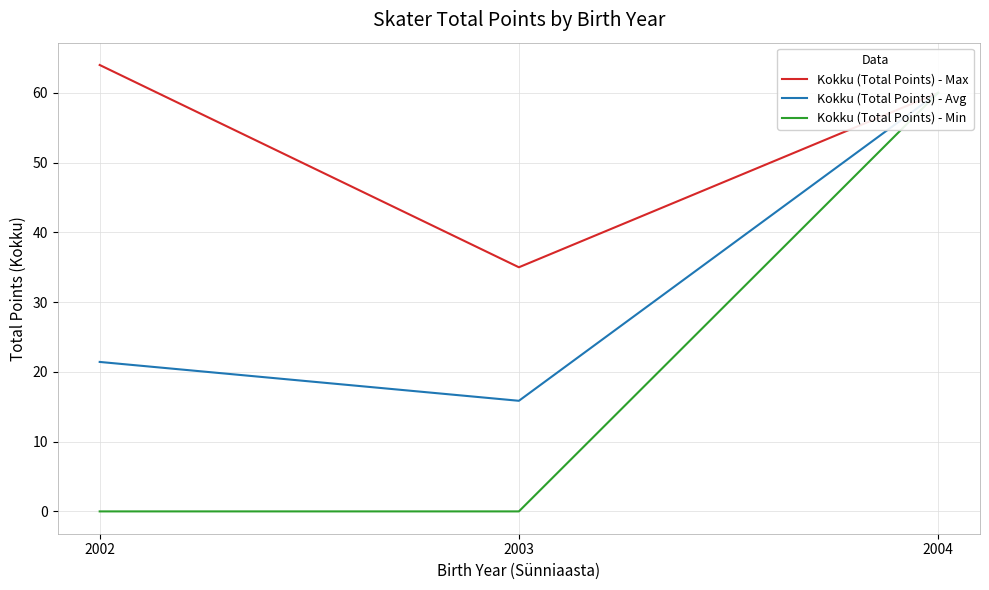

Reading left to right, list all the values displayed in this chart.

Kokku (Total Points) - Max: 2002=64.0	2003=35.0	2004=60.0
Kokku (Total Points) - Avg: 2002=21.4	2003=15.9	2004=60.0
Kokku (Total Points) - Min: 2002=0.0	2003=0.0	2004=60.0